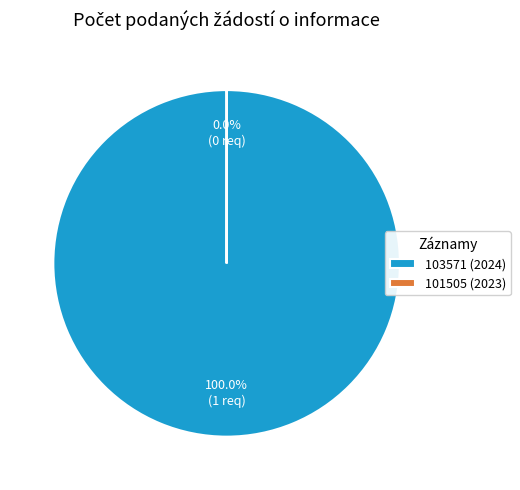

Which slice is the largest?

103571 (2024)